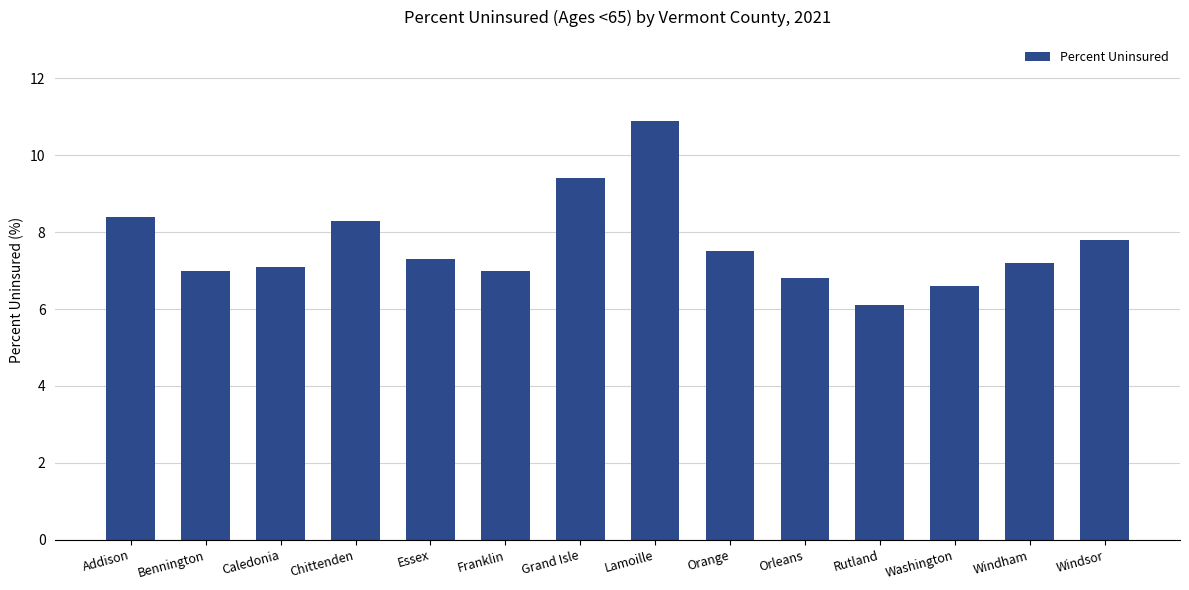

Which label corresponds to the largest value in the chart?

Lamoille